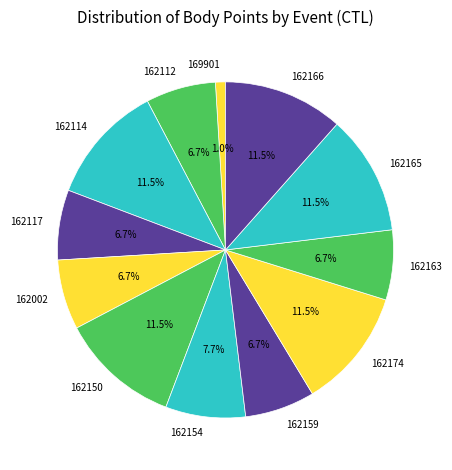

Which slice is the smallest?

169901